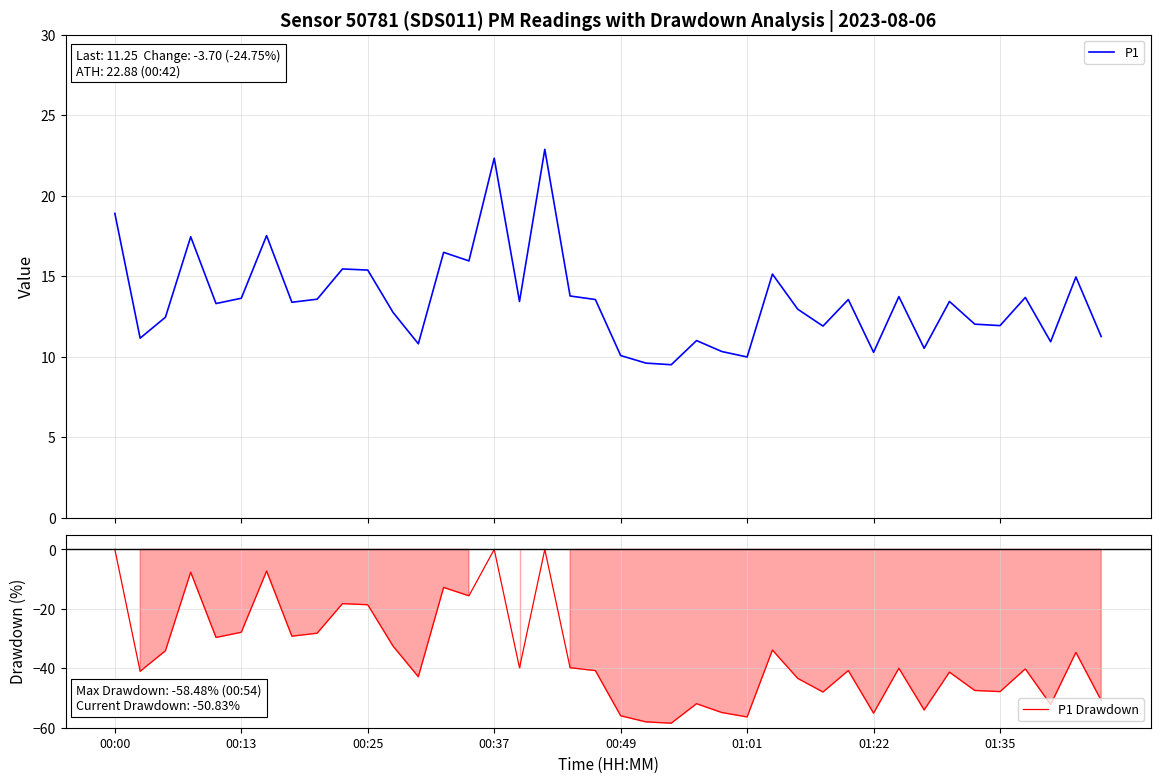

At which label does P1 Drawdown first exceed -39?

00:00